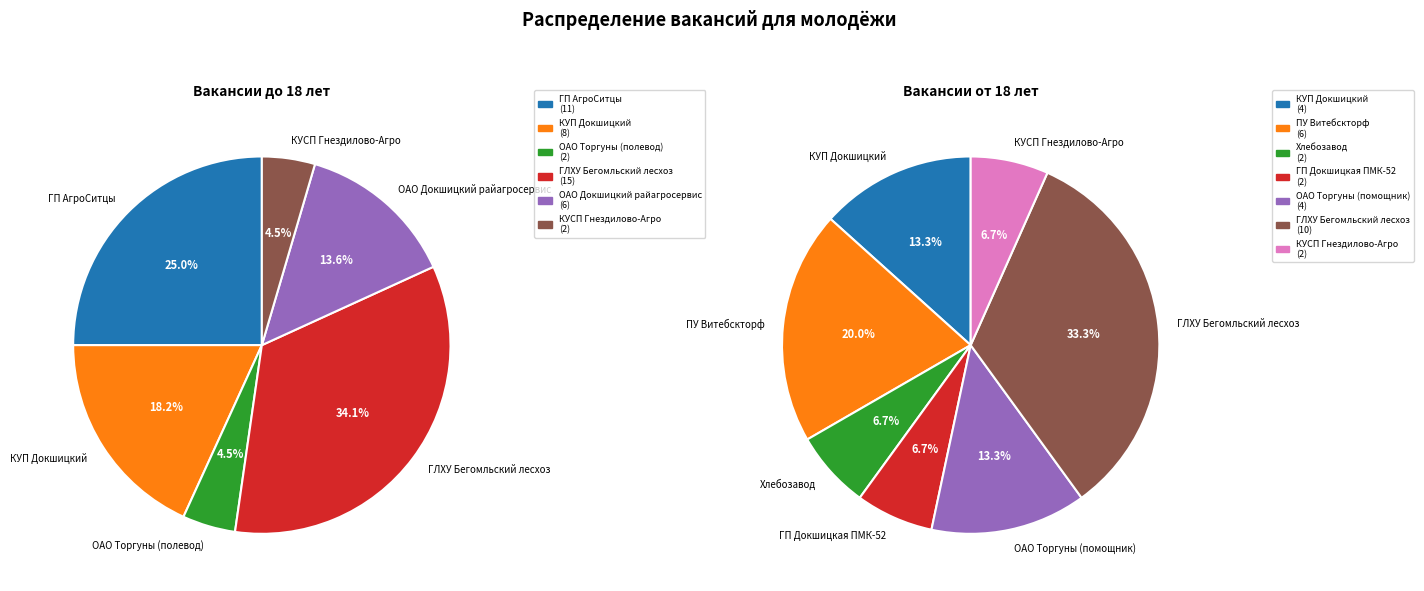

Between ГП Докшицкая ПМК-52 and ОАО Докшицкий райагросервис, which is larger?

ОАО Докшицкий райагросервис